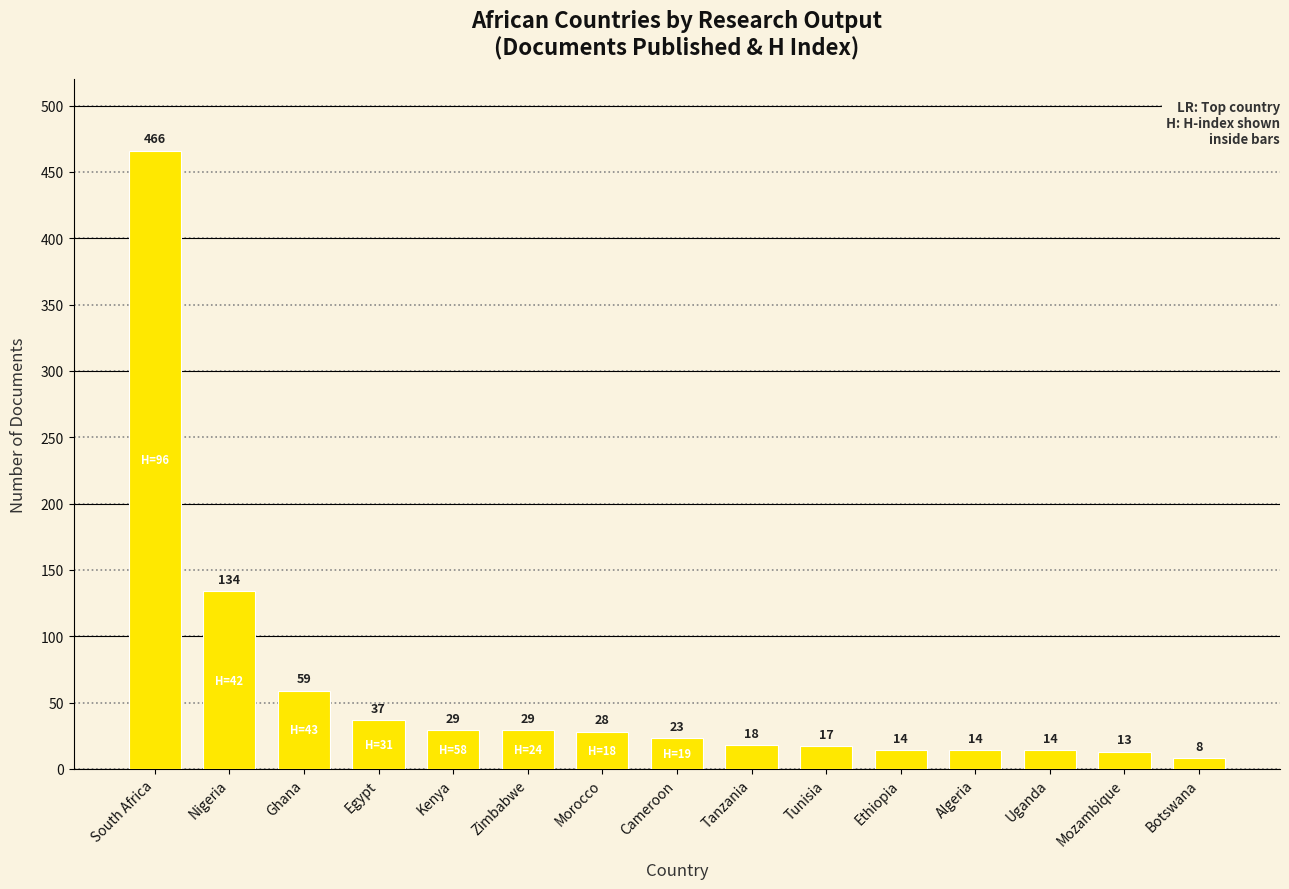

What is the value of the 7th bar from the left?

28